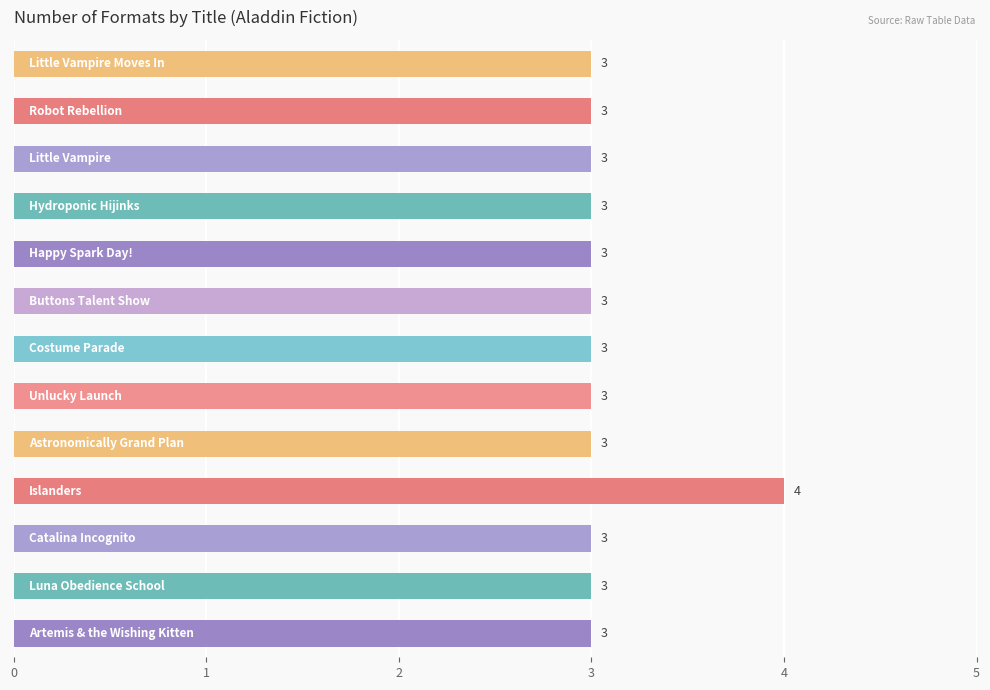

Count the values in the range 3 to 4.

13